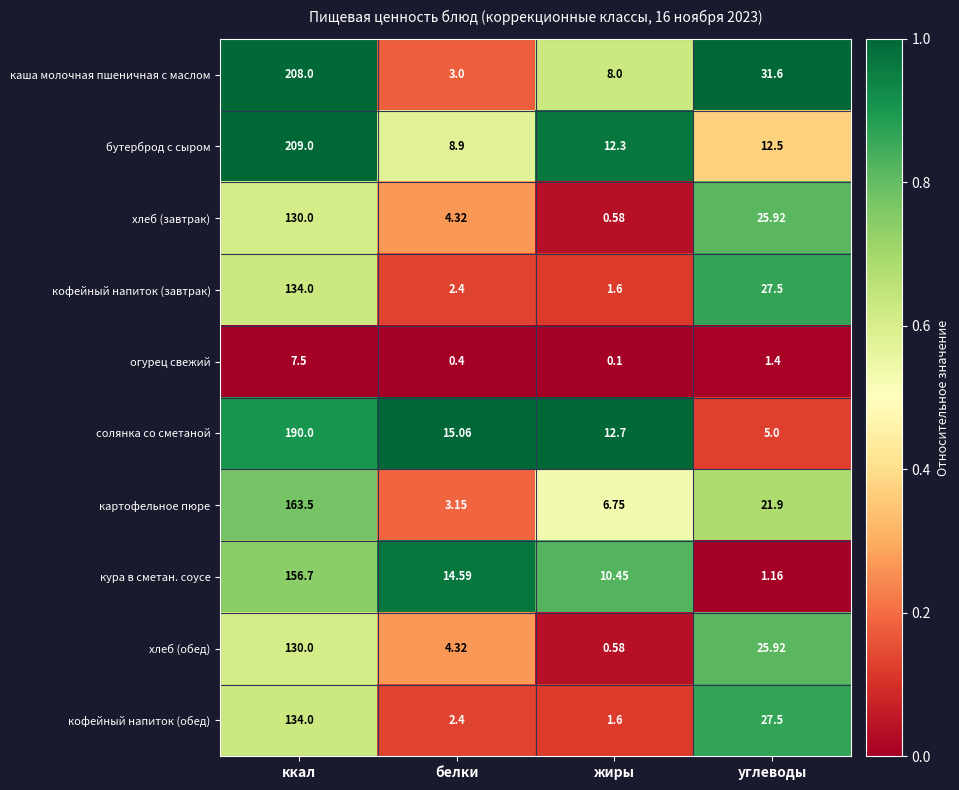

At how many categories does at least one series exceed 0?

4